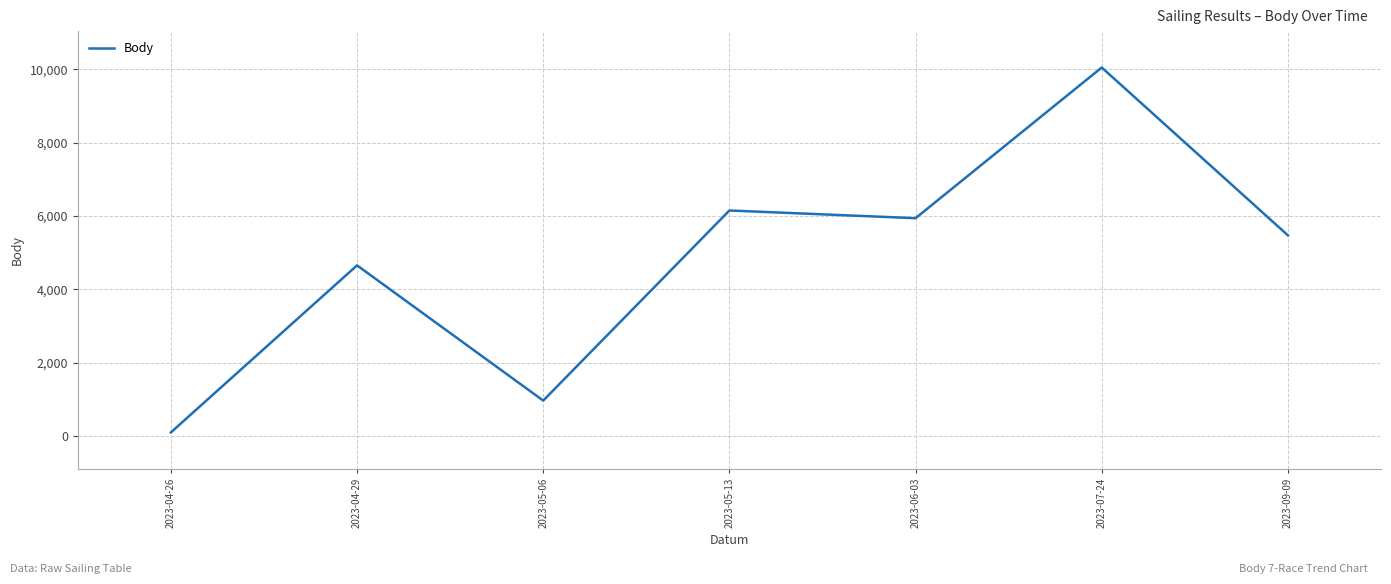

What is the difference between the second highest and minimum values?

6053